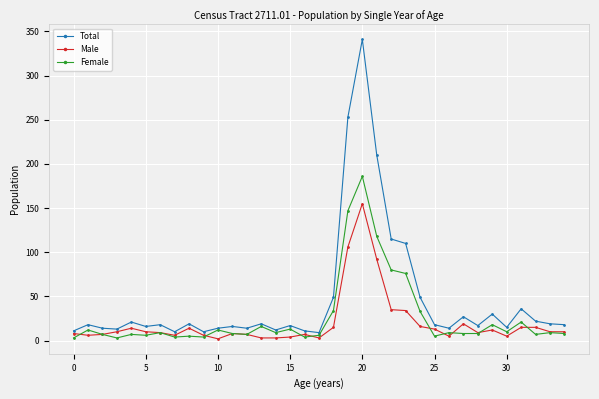

What is the difference between the maximum and second lowest values in the Male series?

152